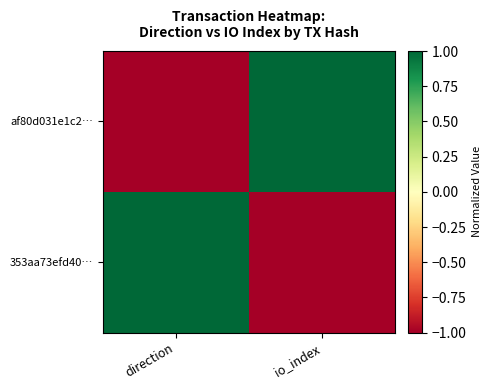

Rank the series by their maximum value, from lowest to highest.

af80d031e1c2…, 353aa73efd40…